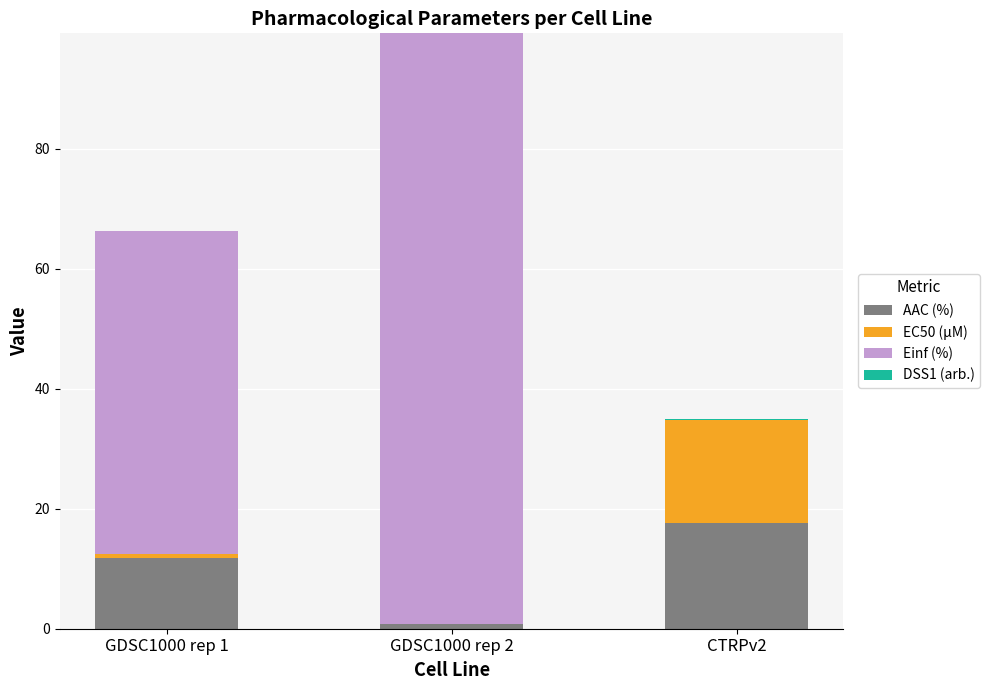

What is the maximum value for AAC (%)?

17.7